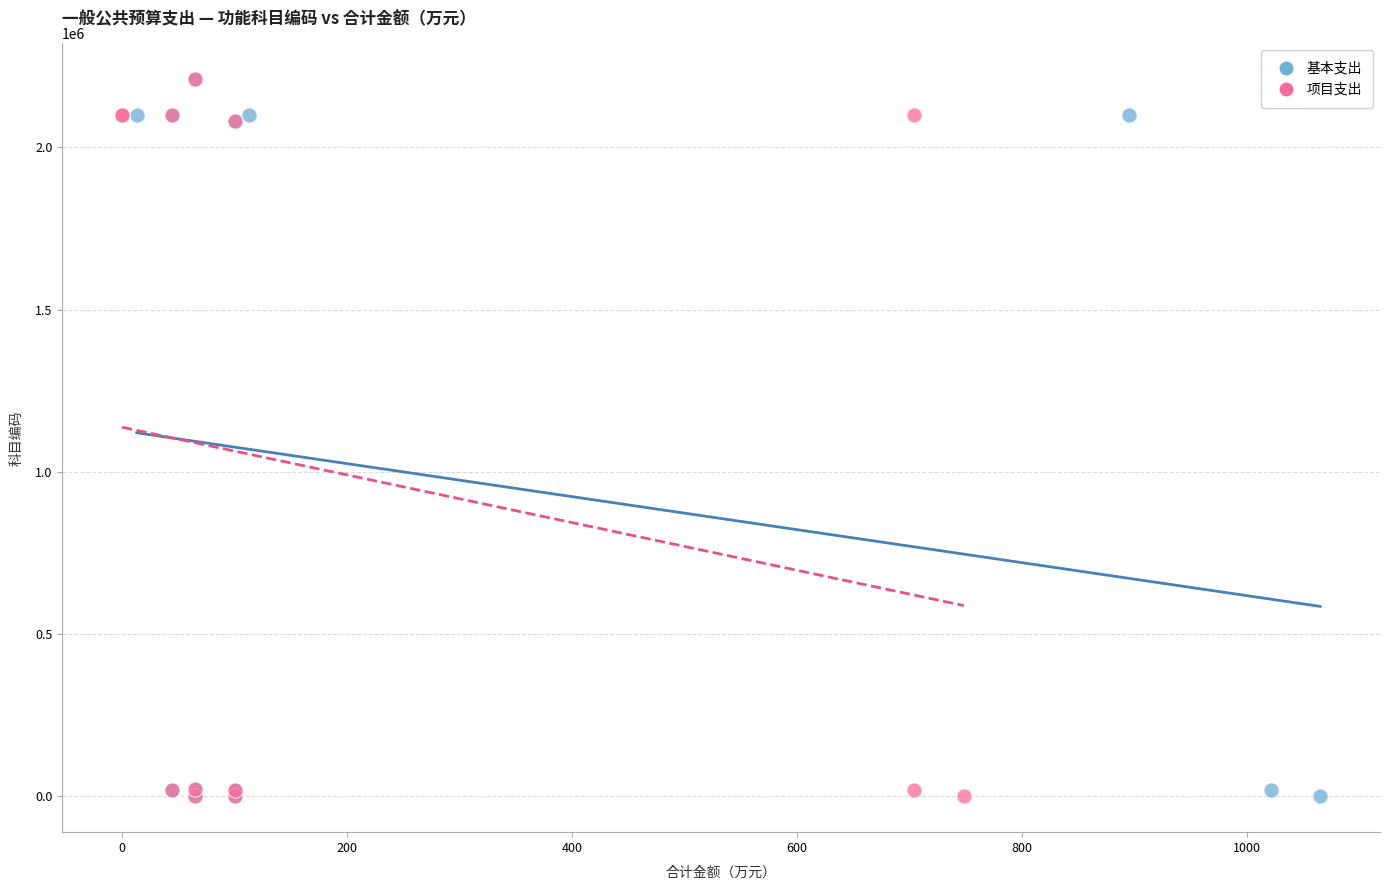

What are all the series names shown in the legend?

基本支出, 项目支出